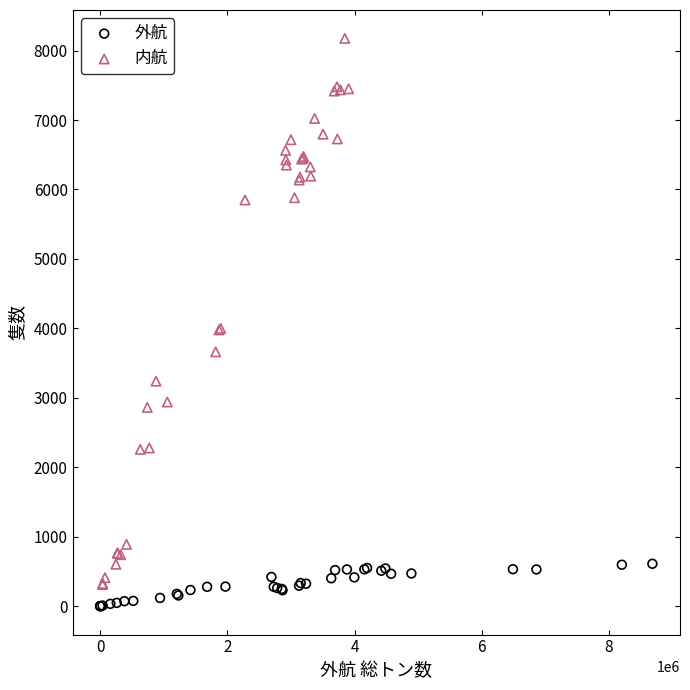

What are all the series names shown in the legend?

外航, 内航